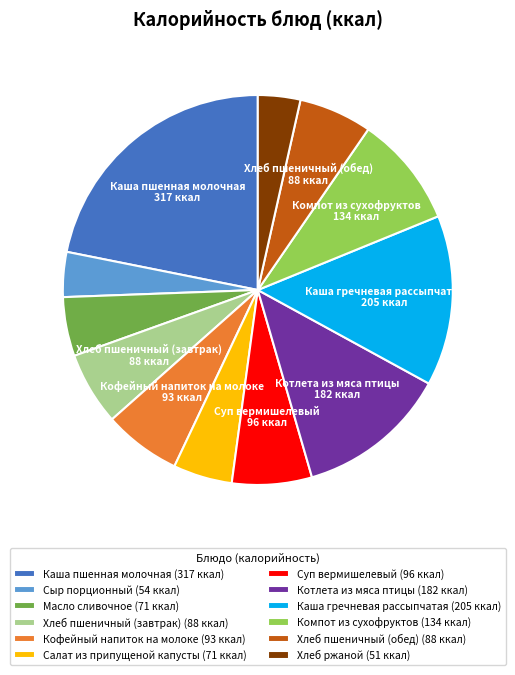

Approximately how many times larger is the value at Хлеб пшеничный (завтрак) compared to Суп вермишелевый?

0.9